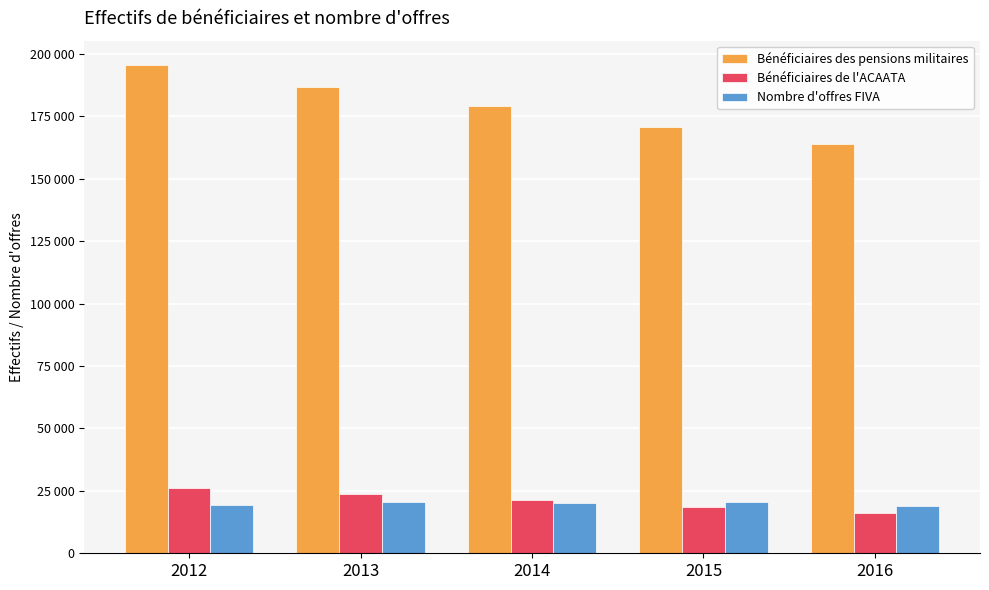

Which series changed the most between 2013 and 2016?

Bénéficiaires des pensions militaires